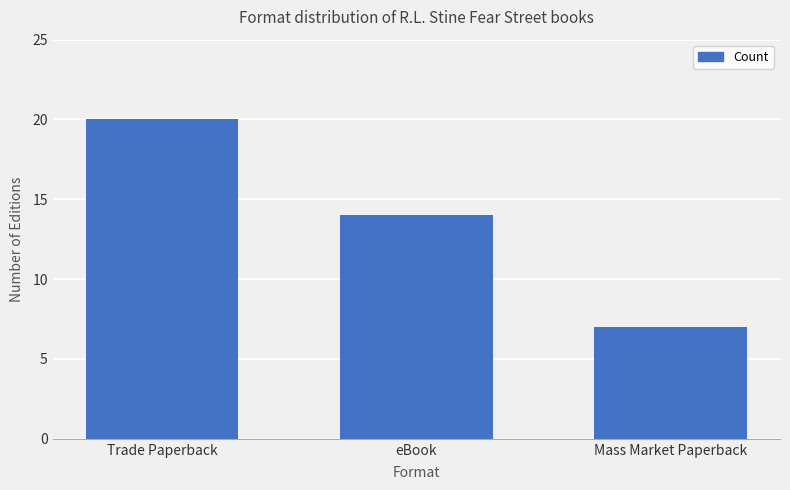

What is the sum of all values?

41